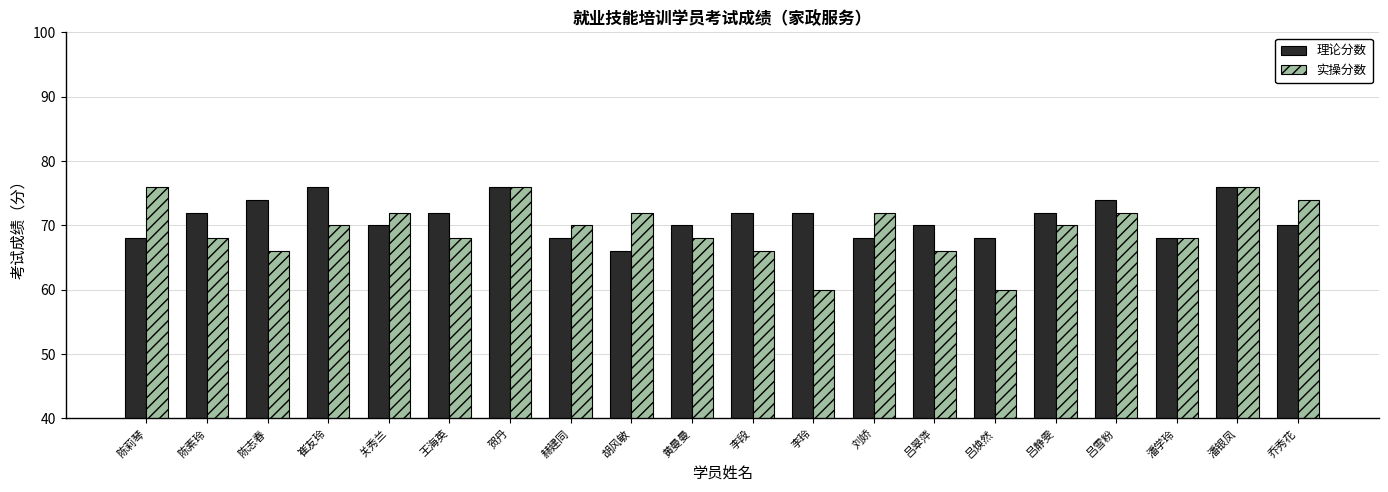

What is the difference between the highest and lowest values at 李段?

6